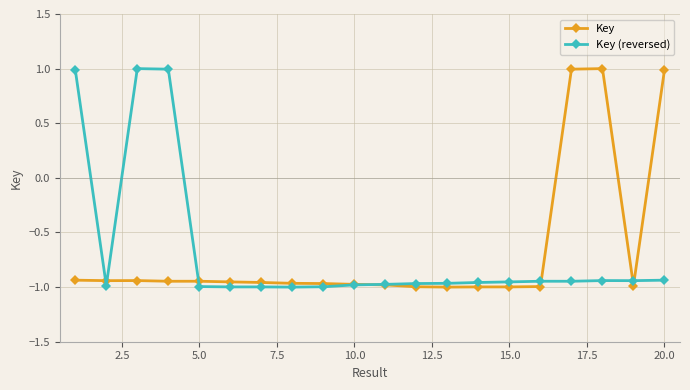

At how many categories does at least one series exceed 0?

6